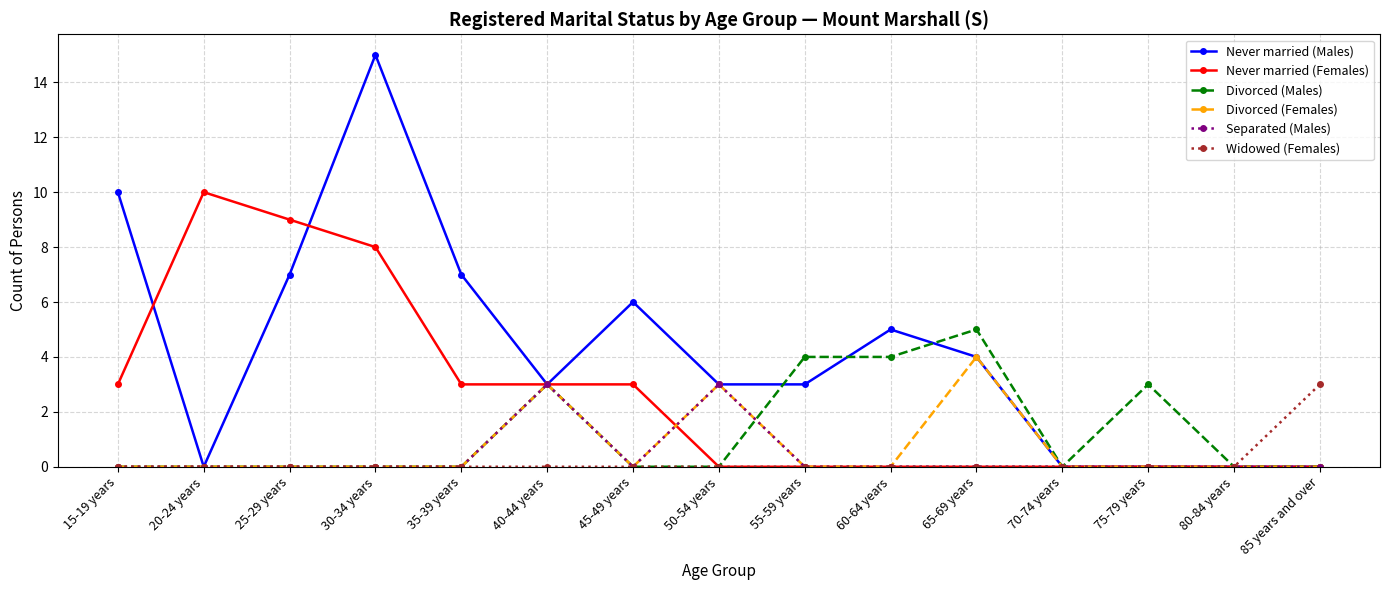

At which category is the sum across all series the highest?

30-34 years